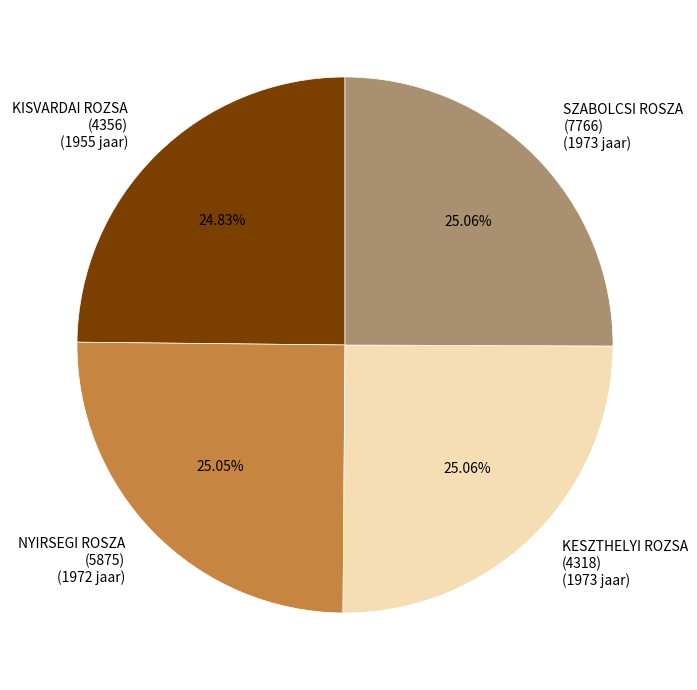

Approximately how many times larger is the value at KESZTHELYI ROZSA (4318) (1973 jaar) compared to KISVARDAI ROZSA (4356) (1955 jaar)?

1.0